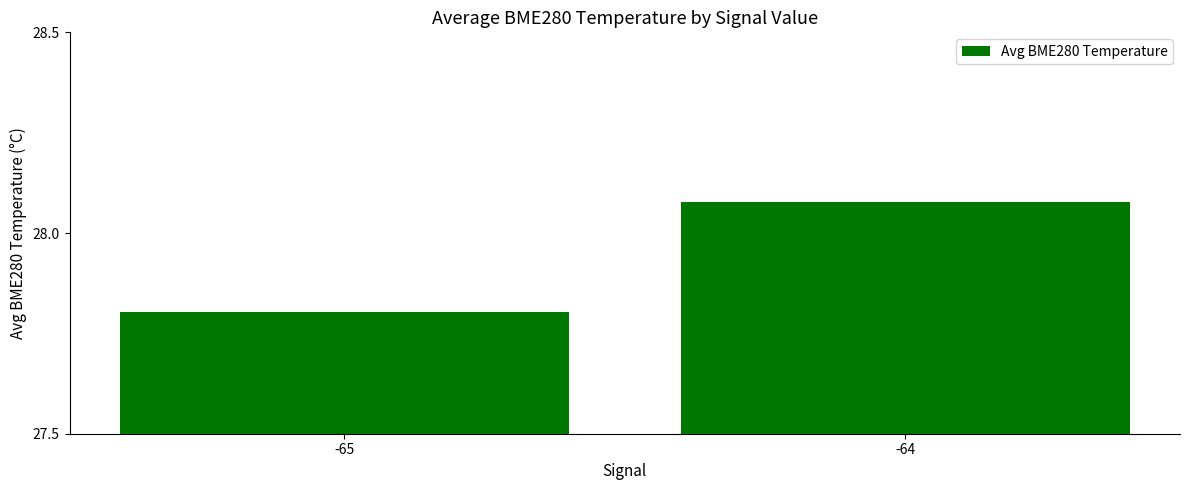

At which category does the chart reach its peak across all series?

-64